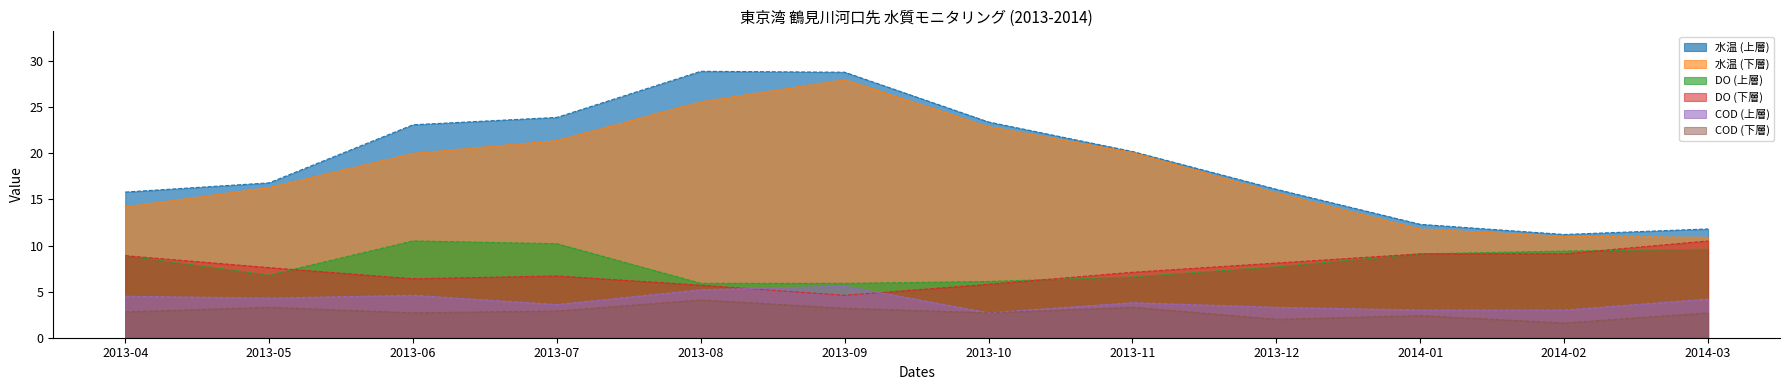

Reading left to right, list all the values displayed in this chart.

水温 (上層): 15.8	16.8	23.1	23.9	28.9	28.8	23.4	20.2	16.1	12.3	11.2	11.8
水温 (下層): 14.2	16.3	20.0	21.4	25.6	28.0	22.9	20.1	15.7	11.8	11.0	10.9
DO (上層): 8.9	6.8	10.5	10.2	5.9	5.9	6.1	6.6	7.7	9.1	9.4	9.6
DO (下層): 8.9	7.6	6.4	6.7	5.7	4.6	5.8	7.1	8.1	9.1	9.1	10.5
COD (上層): 4.5	4.3	4.6	3.6	5.2	5.6	2.7	3.8	3.3	3.0	3.0	4.2
COD (下層): 2.8	3.3	2.7	2.9	4.1	3.2	2.7	3.3	2.0	2.4	1.6	2.7